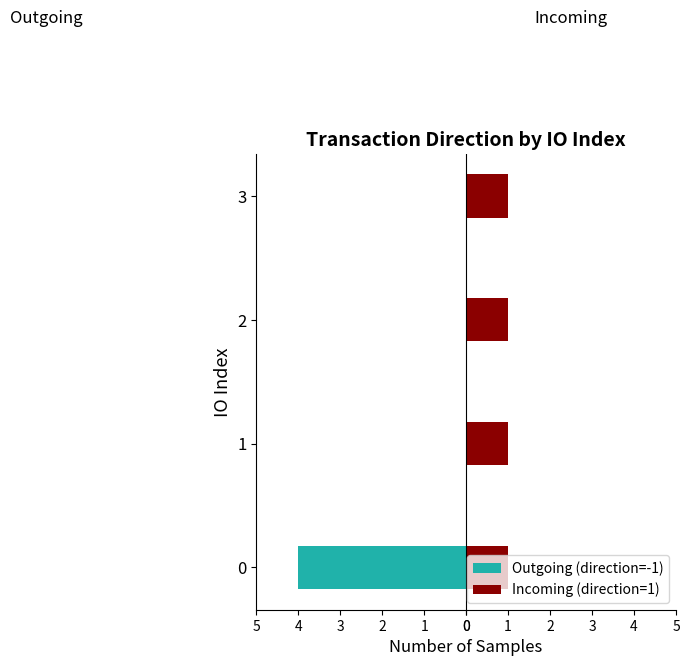

Which series has the largest total across all categories?

Incoming (direction=1)